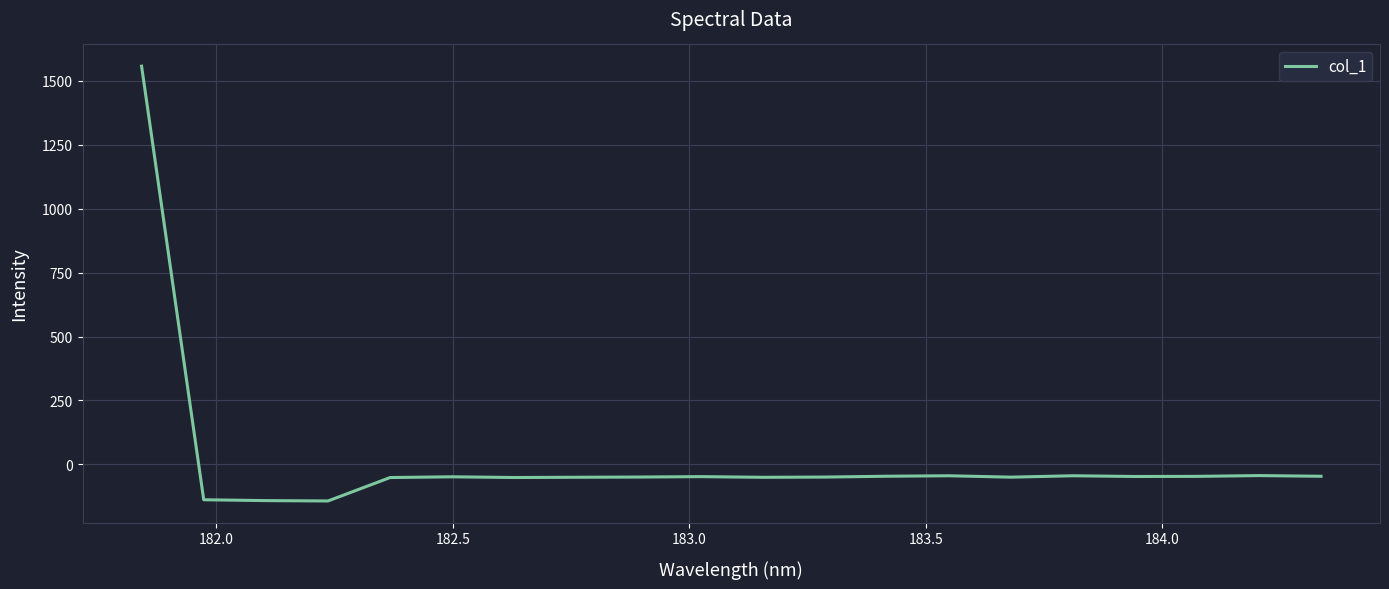

What is the smallest value displayed?

-143.0